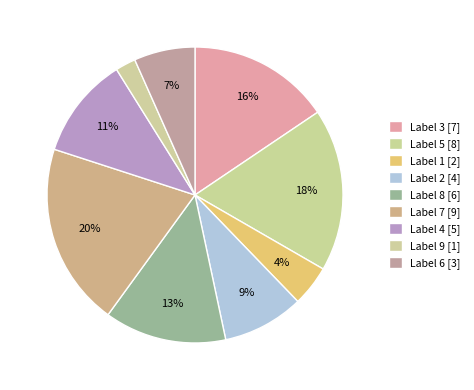

Count the number of slices in the pie.

9